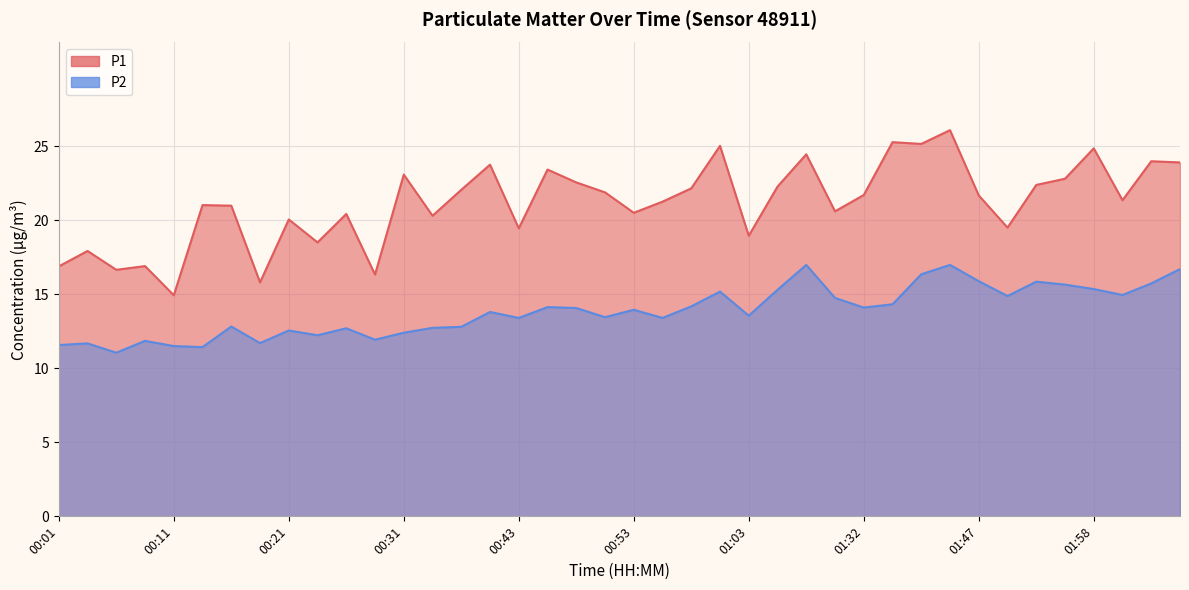

What is the value of the P2 point at the 37th from the left?

15.3